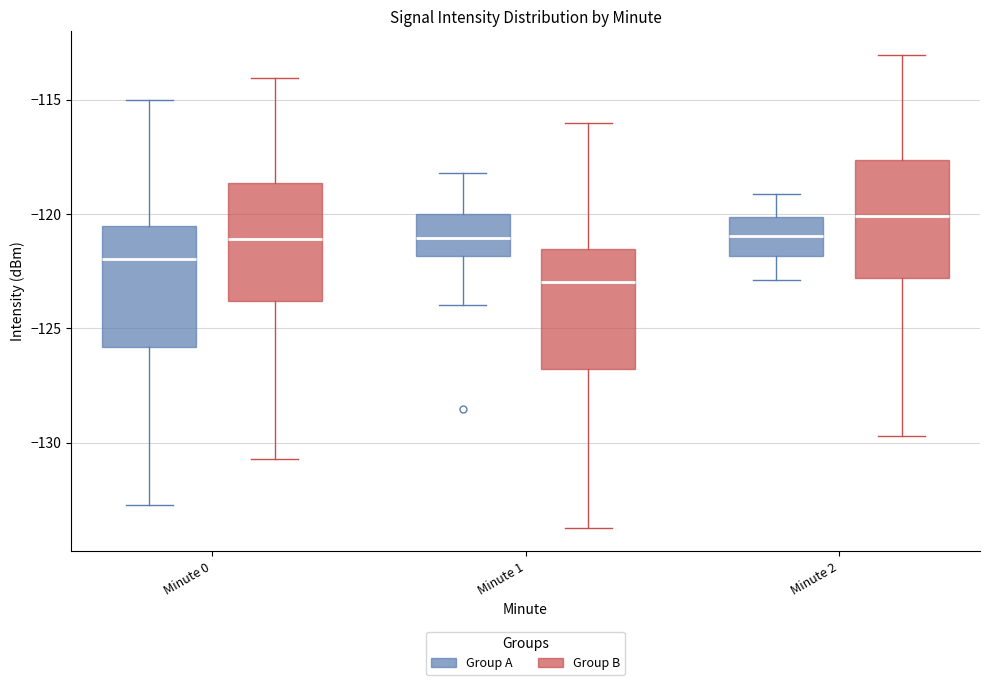

Reading left to right, read every box against the y-axis: the position of its median line, the range the box covers, and the ends of its whiskers. The values are not printed on the chart, so give them approximately, as read against the axis.

Minute 0 (Group A): median -122.0, box -126.0 to -120.5, whiskers -132.5 to -115.0
Minute 0 (Group B): median -121.0, box -124.0 to -118.5, whiskers -130.5 to -114.0
Minute 1 (Group A): median -121.0, box -122.0 to -120.0, whiskers -124.0 to -118.0
Minute 1 (Group B): median -123.0, box -127.0 to -121.5, whiskers -133.5 to -116.0
Minute 2 (Group A): median -121.0, box -122.0 to -120.0, whiskers -123.0 to -119.0
Minute 2 (Group B): median -120.0, box -123.0 to -117.5, whiskers -129.5 to -113.0